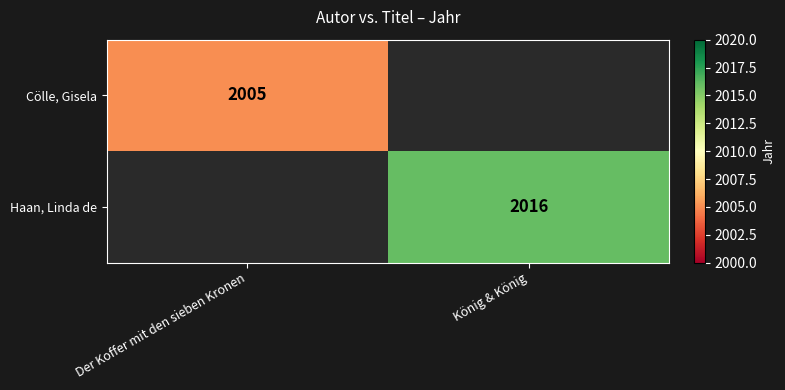

Is it true that Haan, Linda de equals 2016 at König & König?

True